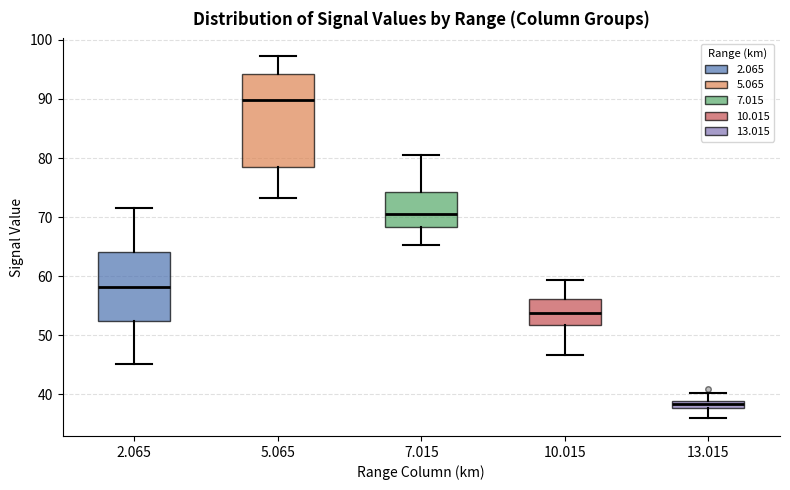

Which box is the tallest, from its lower edge to its upper edge?

5.065